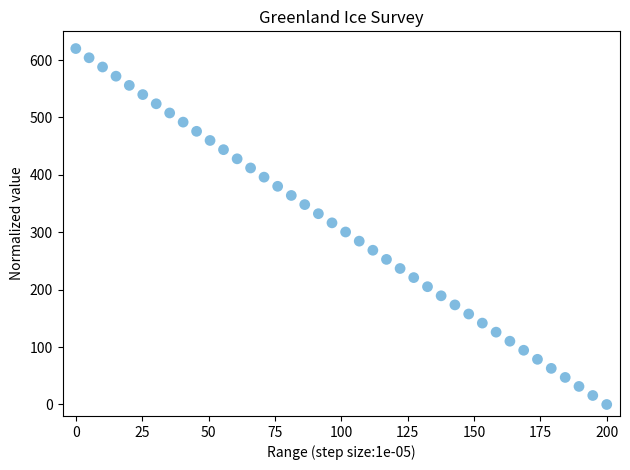

What is the range of Y values (max minus min)?

620.0